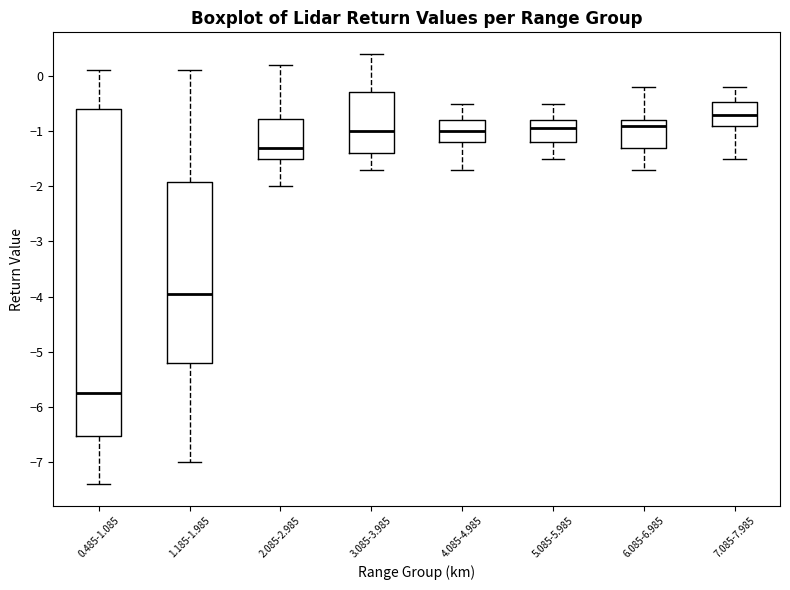

Where does the lower whisker of the box for 5.085-5.985 end on the y-axis? The values are not printed on the chart, so give them approximately, as read against the axis.

-1.5